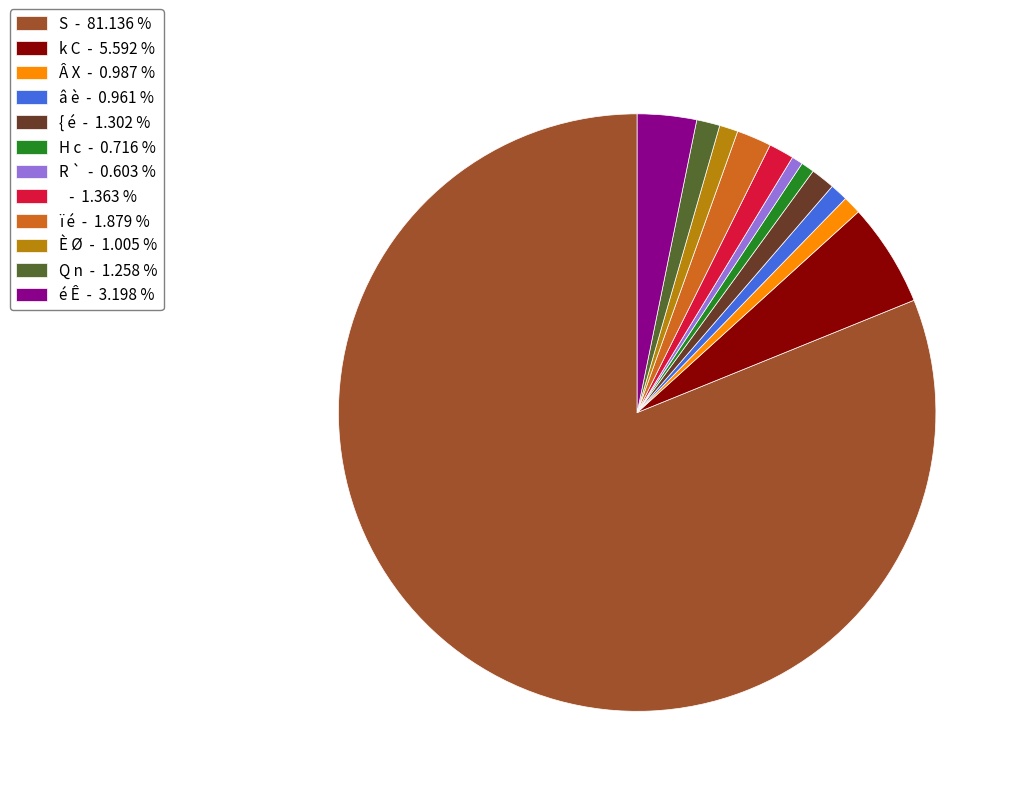

Count the number of slices in the pie.

12